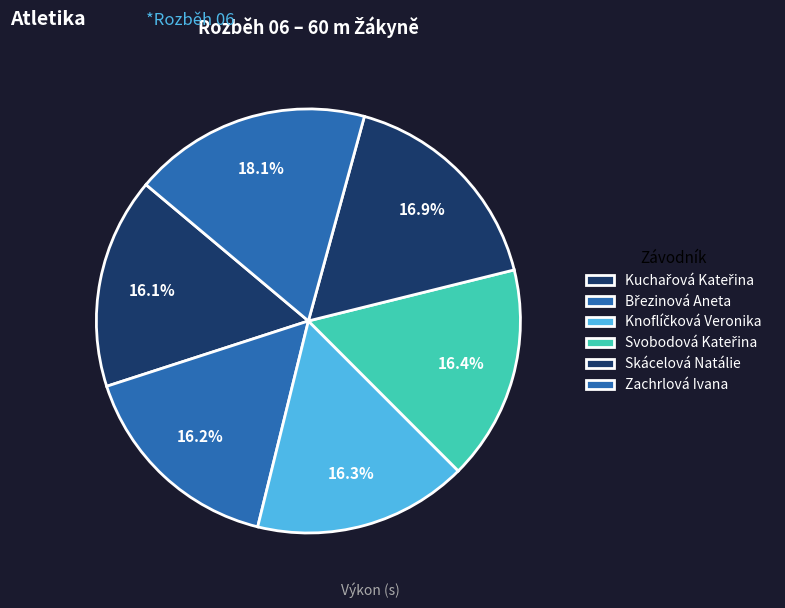

Which slice is the largest?

Zachrlová Ivana